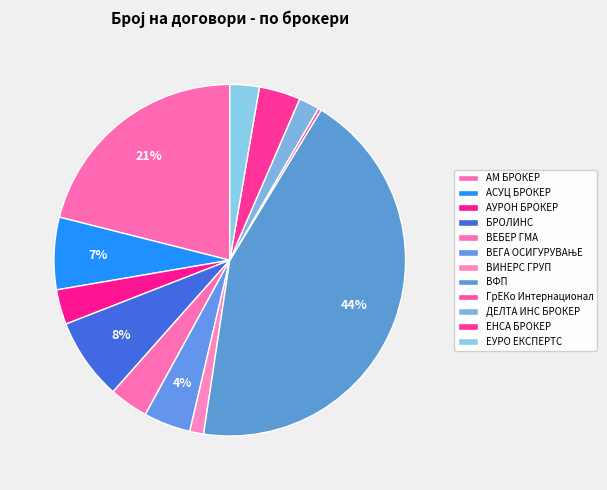

Is the sum of АСУЦ БРОКЕР and АМ БРОКЕР greater than half?

No